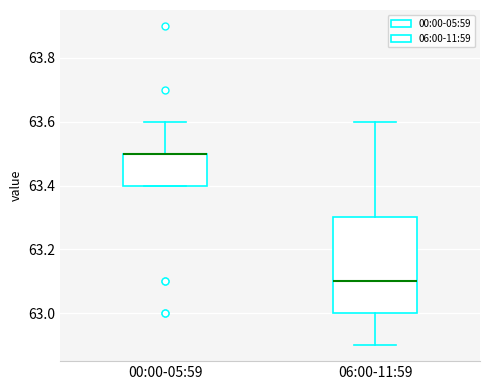

Reading left to right, read every box against the y-axis: the position of its median line, the range the box covers, and the ends of its whiskers. The values are not printed on the chart, so give them approximately, as read against the axis.

00:00-05:59: median 63.5 (drawn on the box's upper edge), box 63.4 to 63.5, whiskers 63.4 to 63.6
06:00-11:59: median 63.1, box 63.0 to 63.3, whiskers 62.9 to 63.6